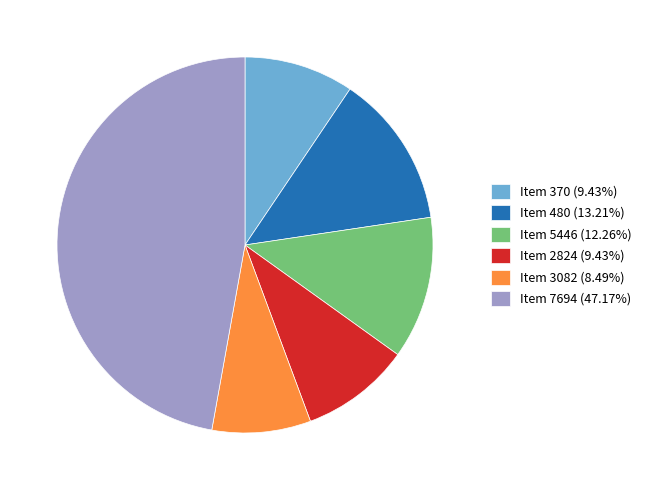

Does any single category account for the majority?

No